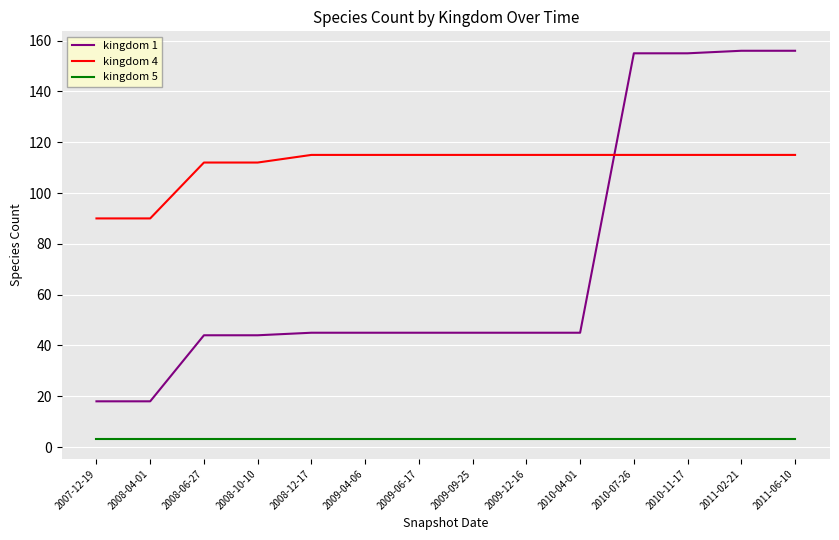

List the series in order of their overall mean, lowest first.

kingdom 5, kingdom 1, kingdom 4